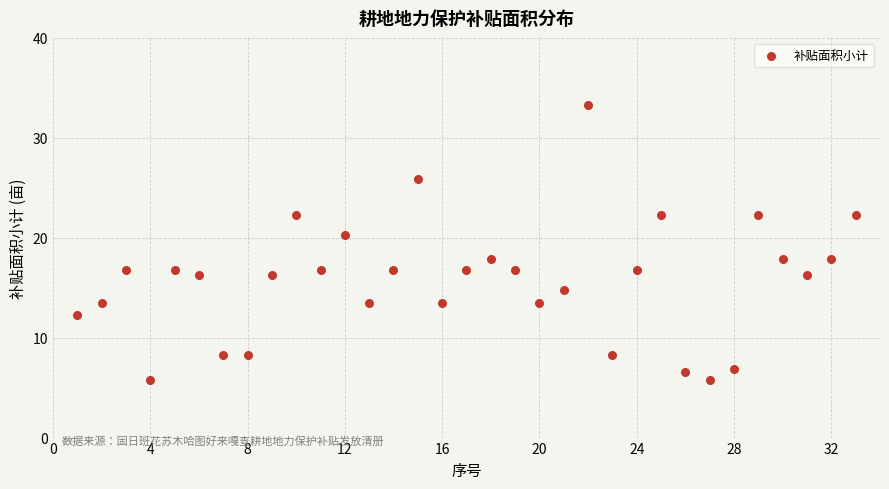

What is the range of X values (max minus min)?

32.0